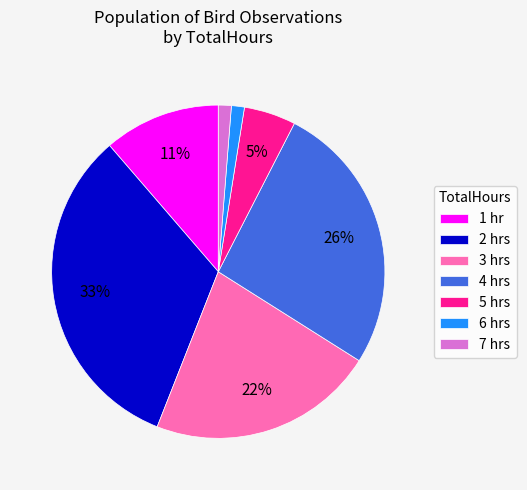

Do 5 hrs and 2 hrs together represent more than half of the pie?

No